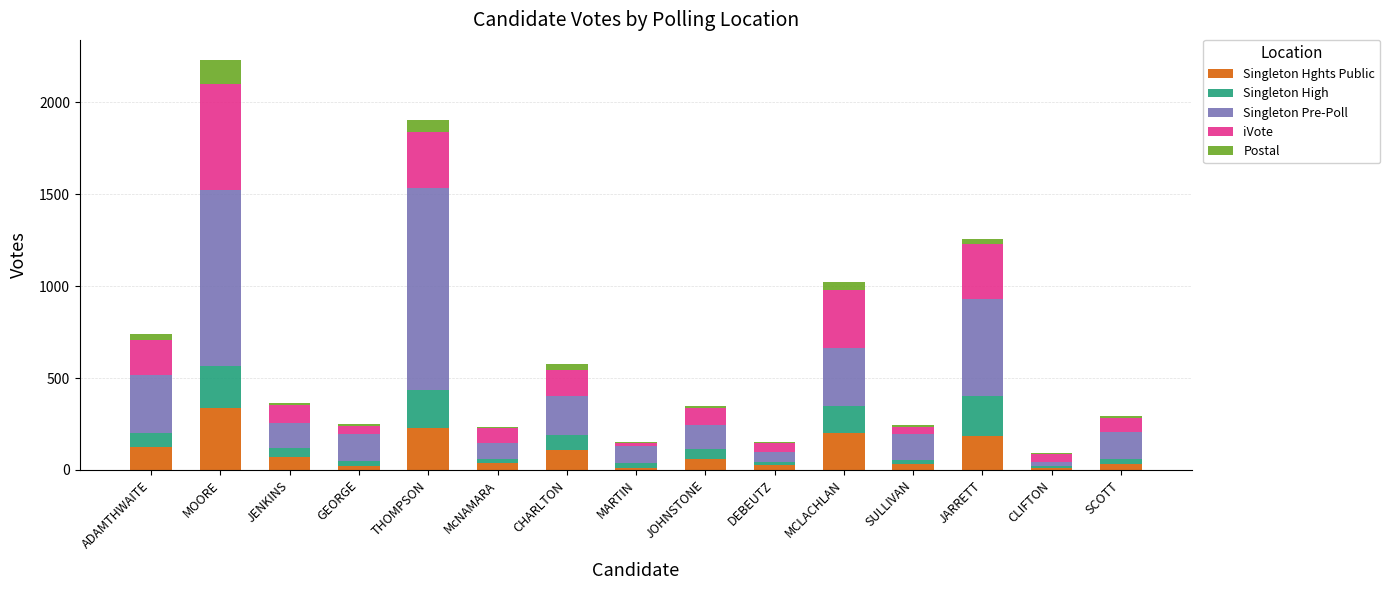

Does the chart contain stacked bars?

Yes